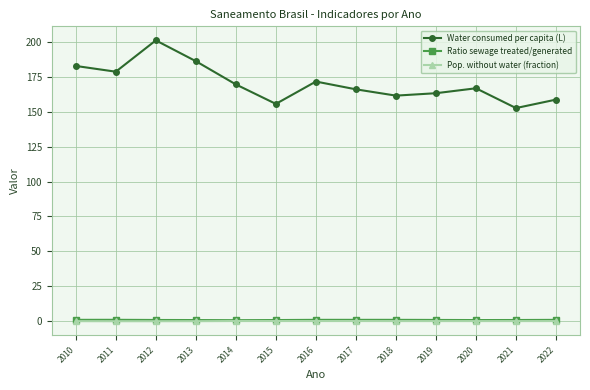

At how many categories does at least one series exceed 126?

13